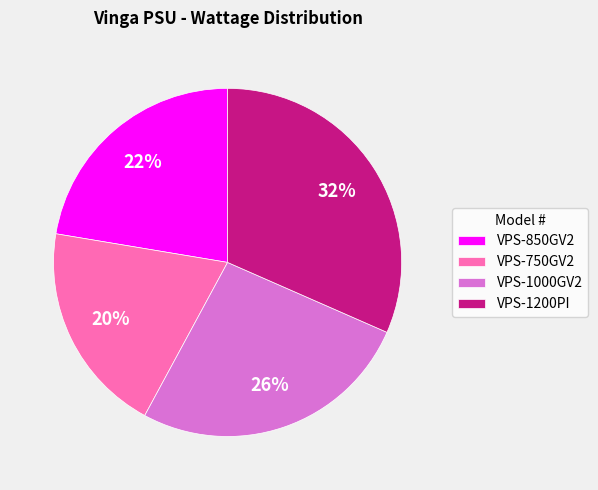

Which slice is the largest?

VPS-1200PI